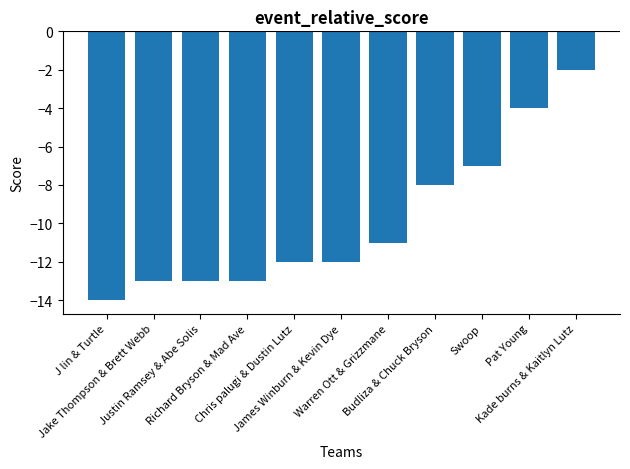

Reading right to left, list all the values displayed in this chart.

-2	-4	-7	-8	-11	-12	-12	-13	-13	-13	-14